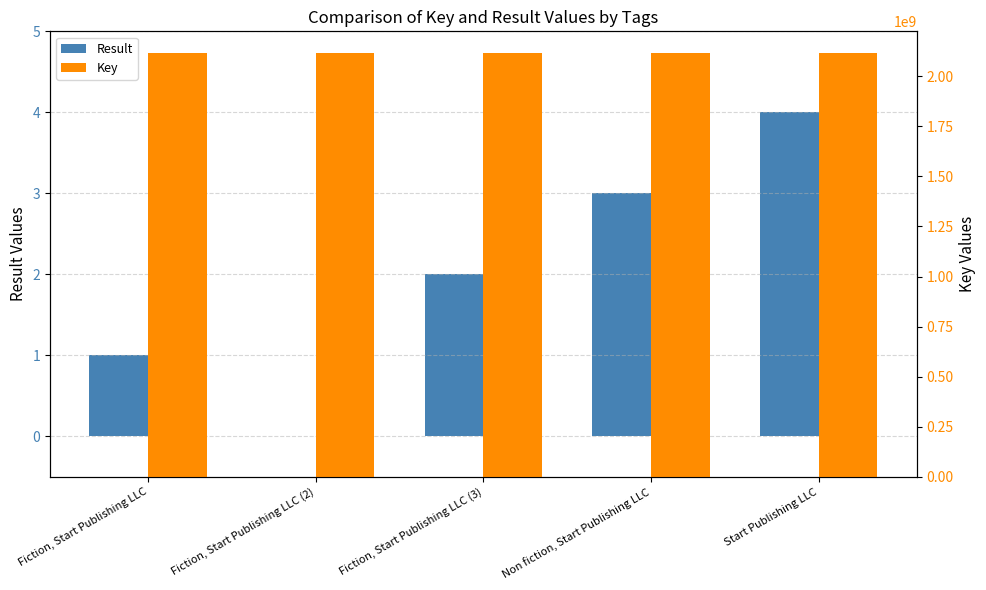

At which label does Key first exceed 2117858075?

Fiction, Start Publishing LLC